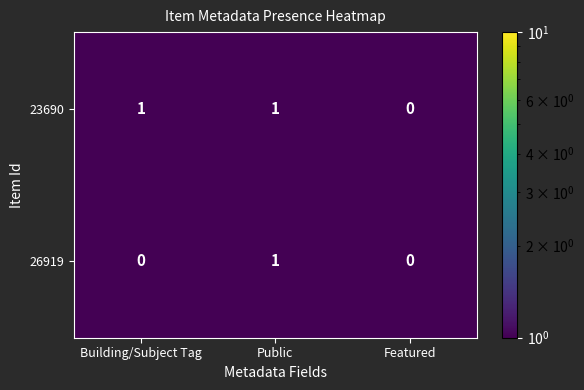

Where is 23690 nearest to the value 0?

Featured